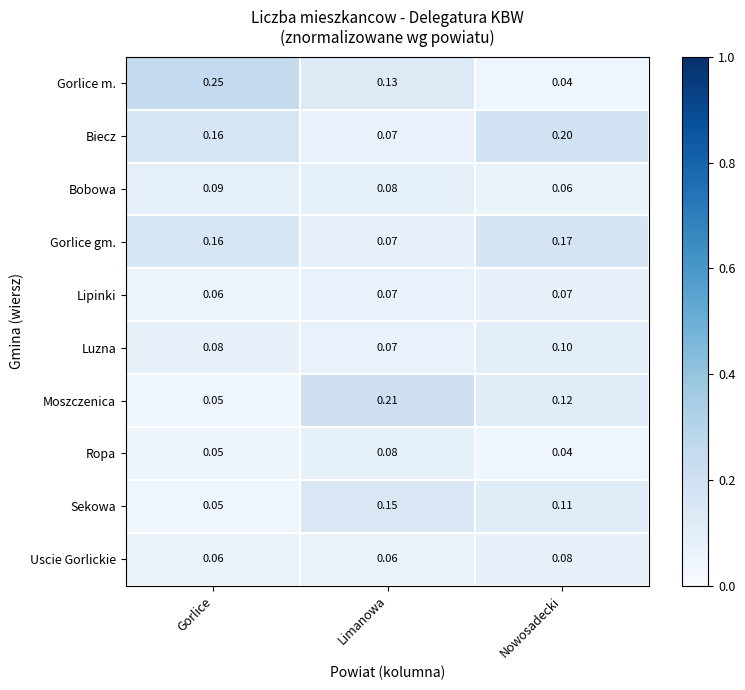

At which label does Moszczenica reach its minimum?

Gorlice